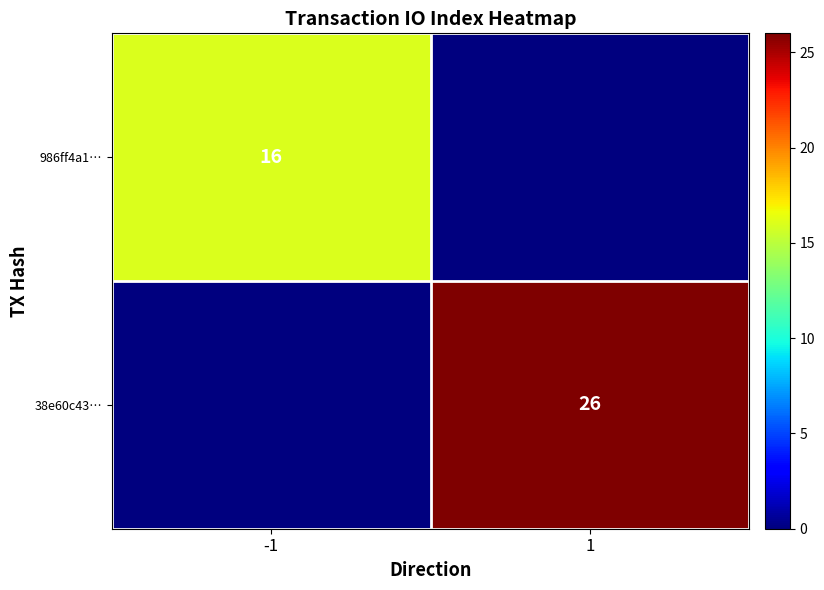

The value of 986ff4a1… at -1 is 3. True or false?

False